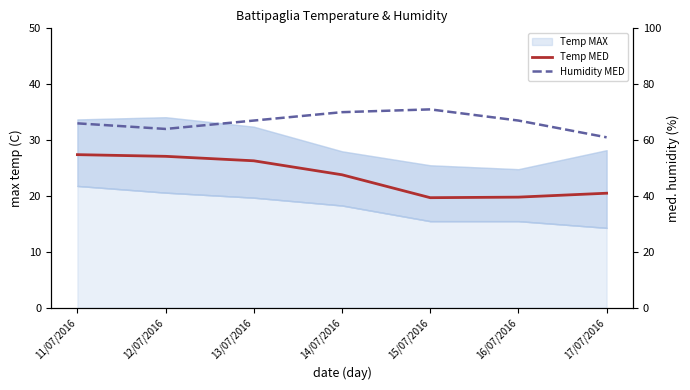

Where does the Humidity MED series first go above 67?

14/07/2016